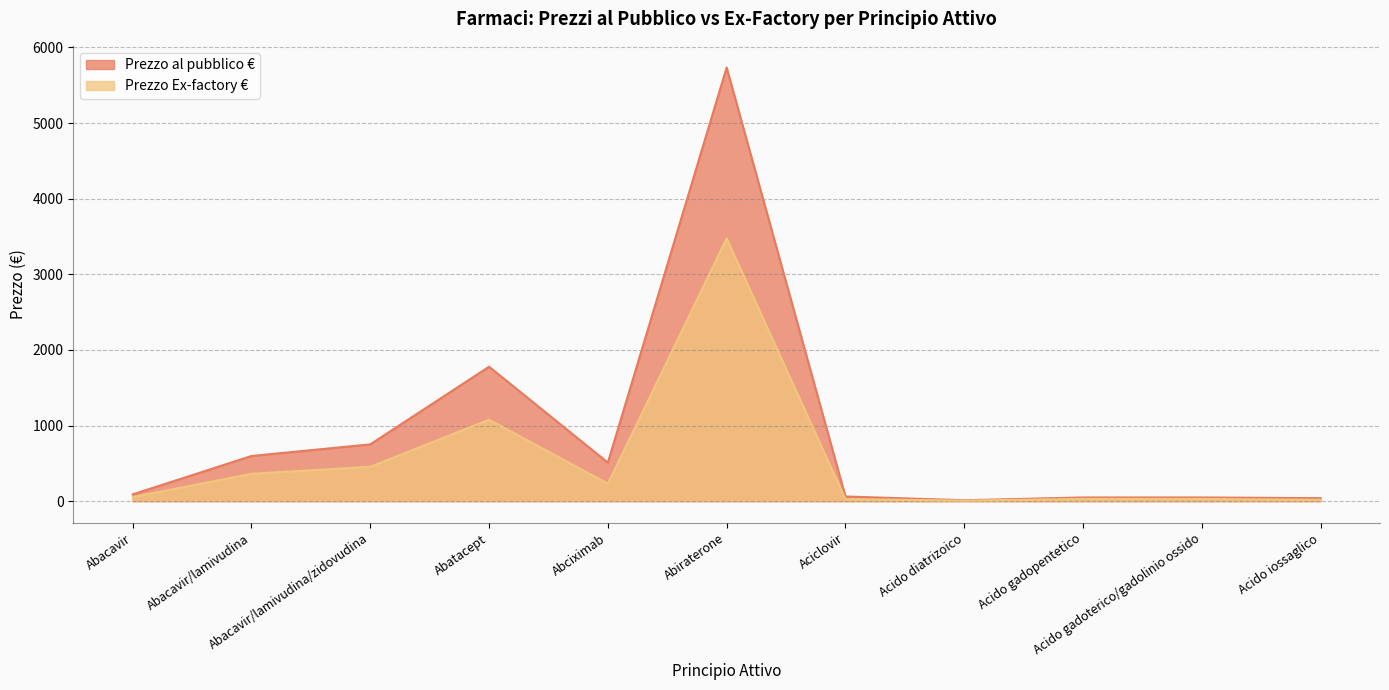

Is the value of Prezzo Ex-factory € at Abacavir/lamivudina greater than the value of Prezzo al pubblico € at Acido iossaglico?

Yes